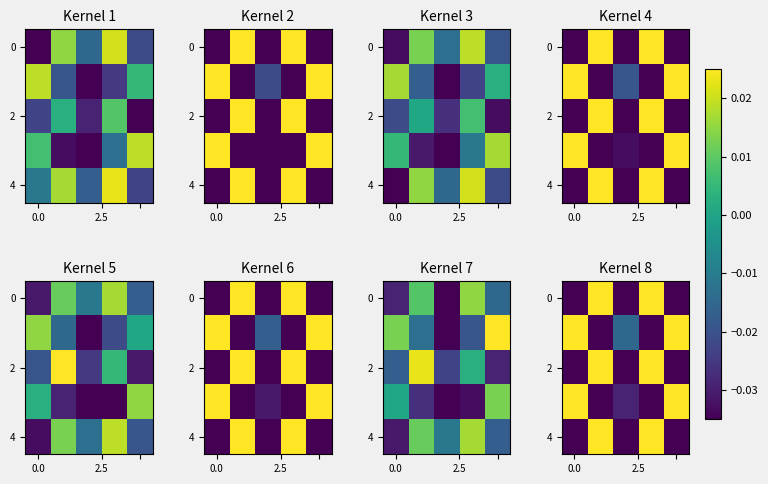

At which category is the sum across all series the highest?

3